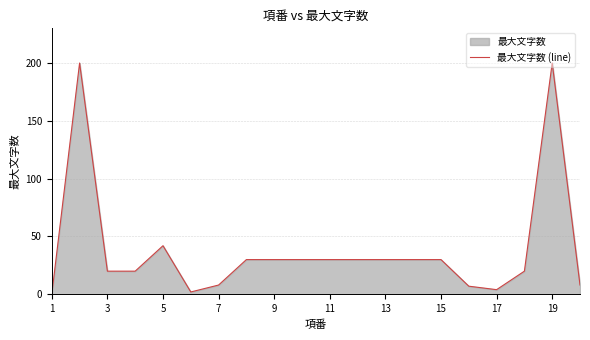

What is the value of the 4th point from the left?

20